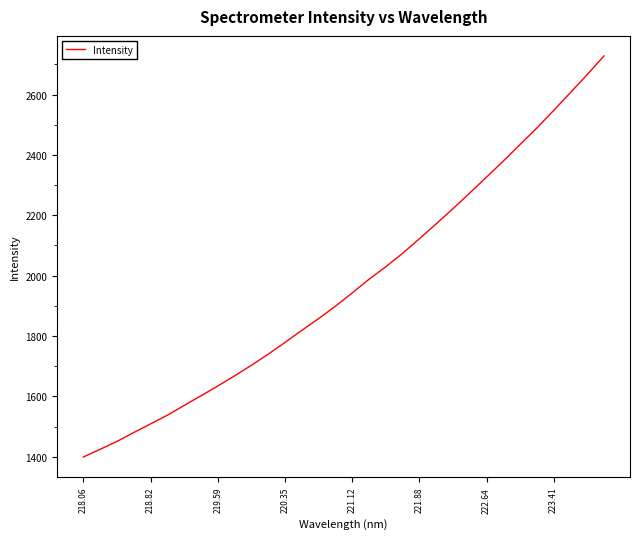

What is the difference between the maximum and minimum values?

1328.9